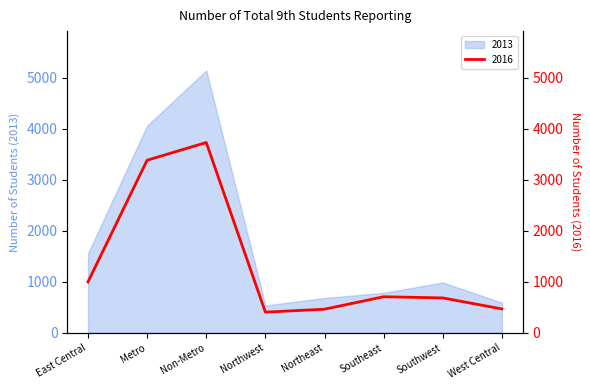

What is the difference between the maximum and minimum values?

3325